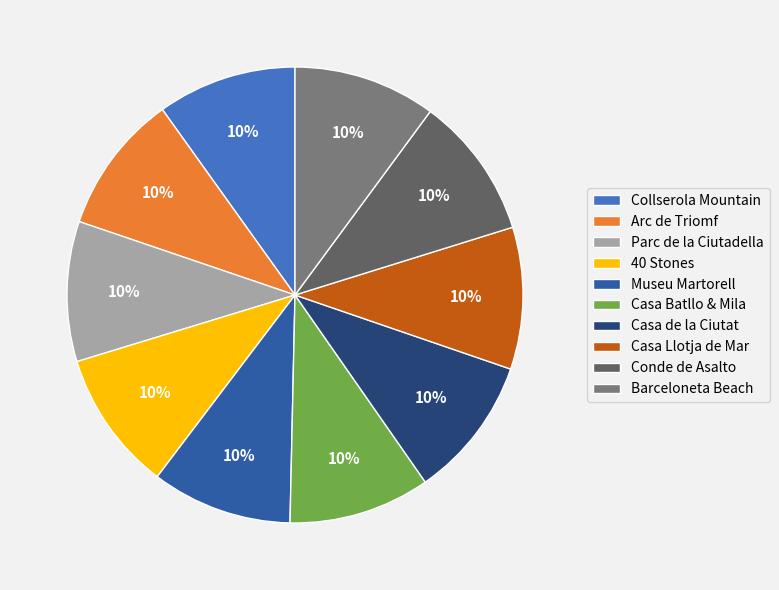

To the nearest percent, what percentage of the pie is Parc de la Ciutadella?

10%